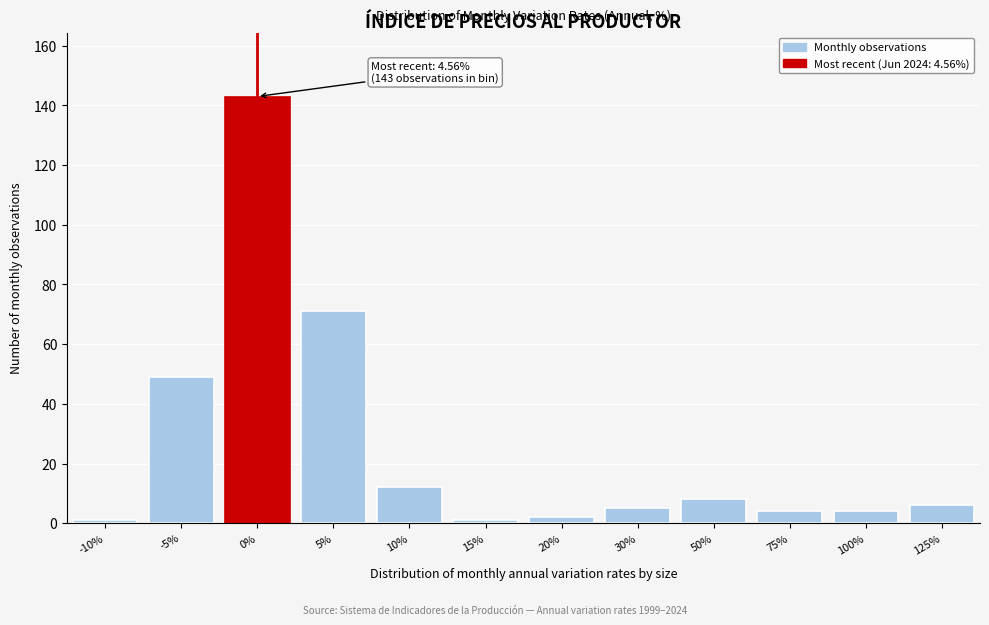

Reading left to right, extract all data points from this chart.

1	49	143	71	12	1	2	5	8	4	4	6